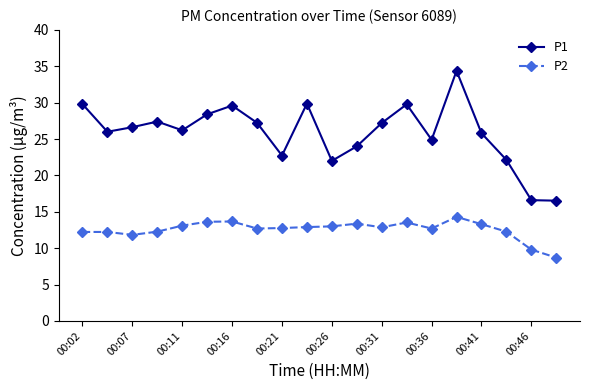

What is the value of the P2 point at the 7th from the left?

13.7